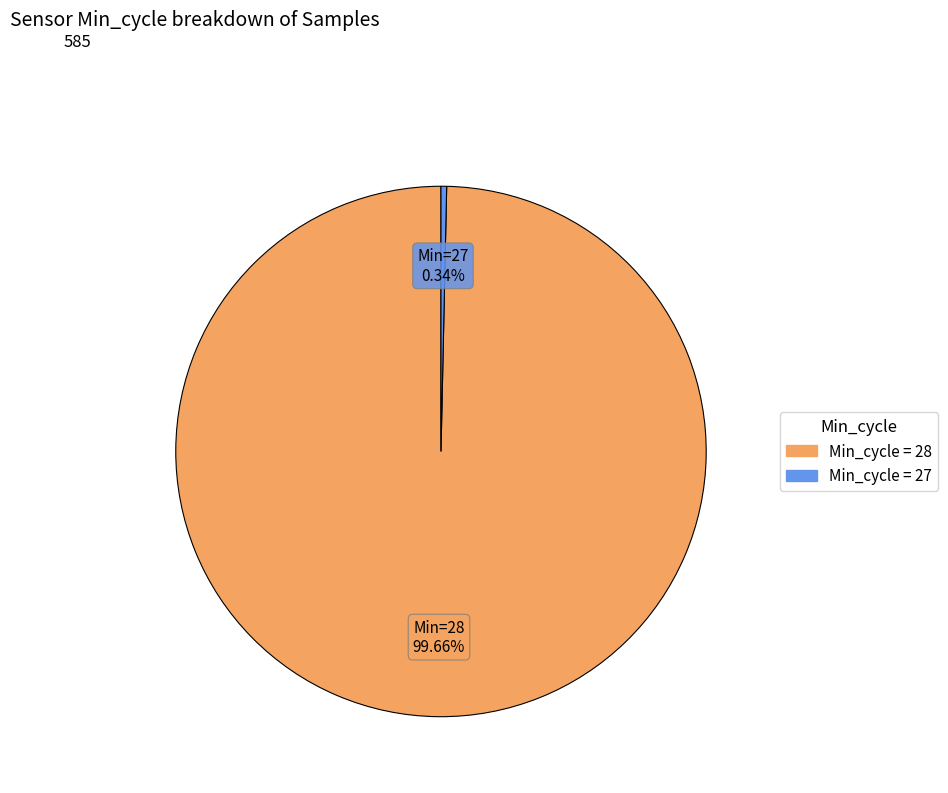

Is there any slice that represents more than half of the pie?

Yes